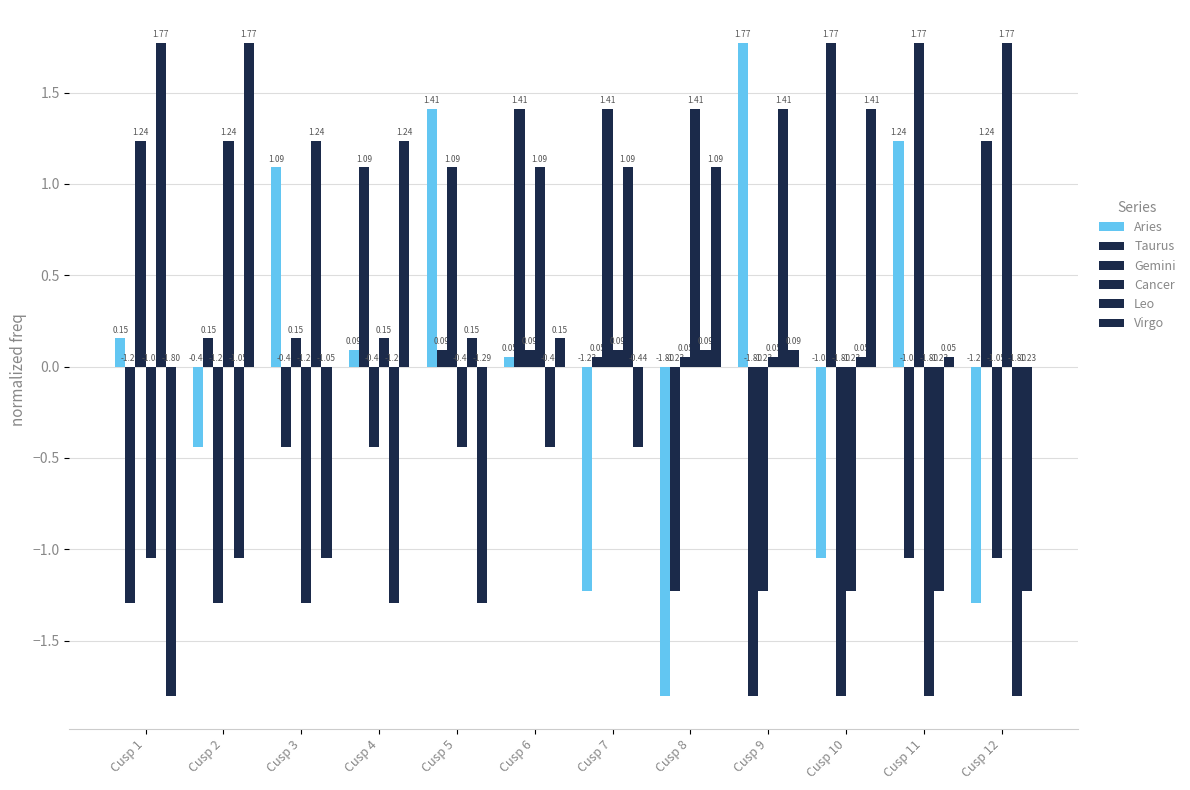

Reading left to right, extract all data points from this chart.

Aries: 0.2	-0.4	1.1	0.1	1.4	0.1	-1.2	-1.8	1.8	-1.0	1.2	-1.3
Taurus: -1.3	0.2	-0.4	1.1	0.1	1.4	0.1	-1.2	-1.8	1.8	-1.0	1.2
Gemini: 1.2	-1.3	0.2	-0.4	1.1	0.1	1.4	0.1	-1.2	-1.8	1.8	-1.0
Cancer: -1.0	1.2	-1.3	0.2	-0.4	1.1	0.1	1.4	0.1	-1.2	-1.8	1.8
Leo: 1.8	-1.0	1.2	-1.3	0.2	-0.4	1.1	0.1	1.4	0.1	-1.2	-1.8
Virgo: -1.8	1.8	-1.0	1.2	-1.3	0.2	-0.4	1.1	0.1	1.4	0.1	-1.2